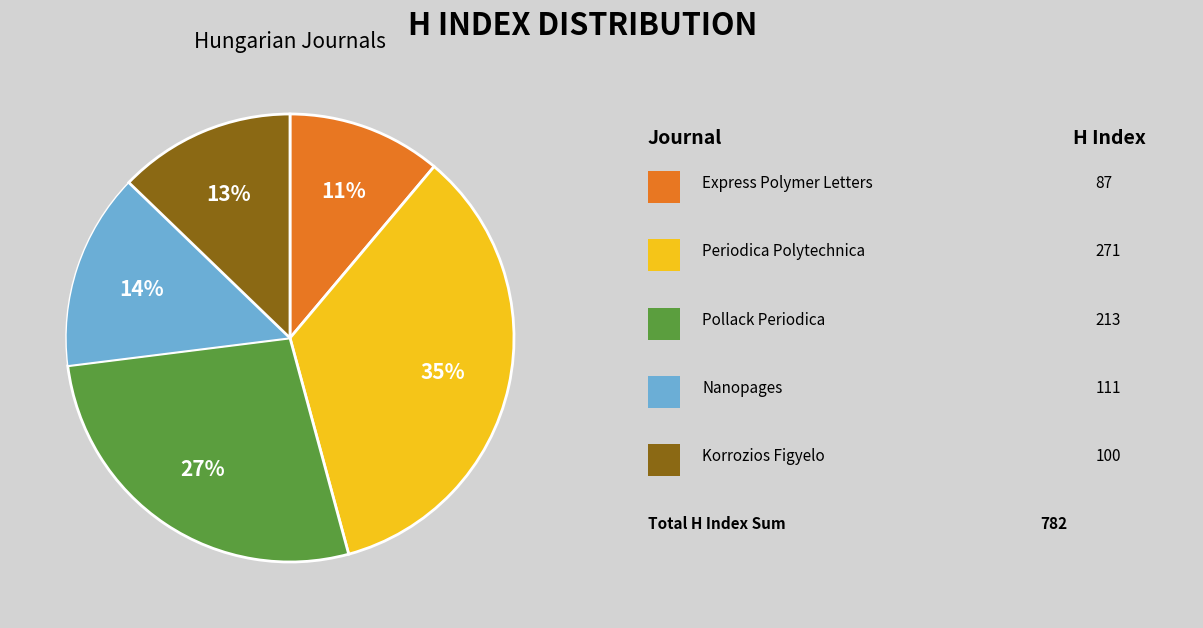

To the nearest percent, what is the average slice percentage?

20%